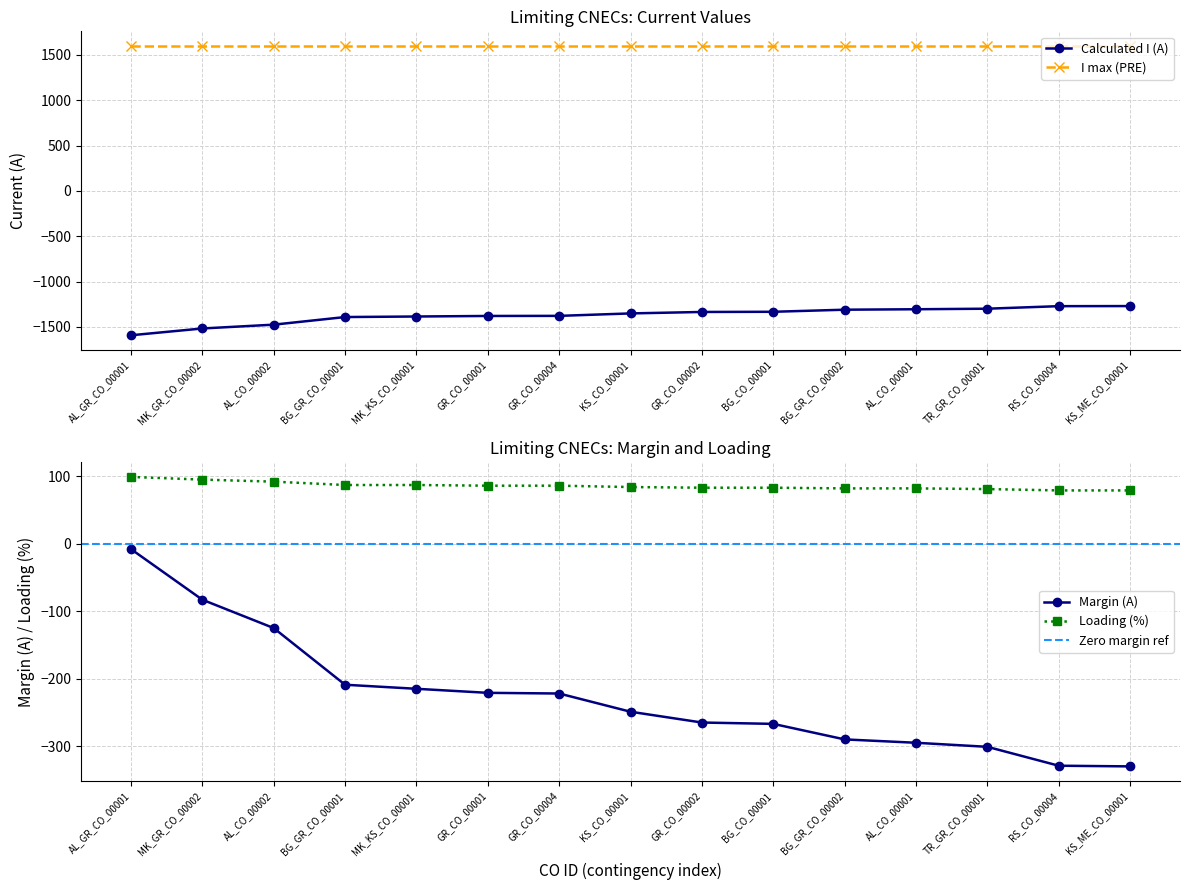

What is the highest value of the Loading (%) series?

99